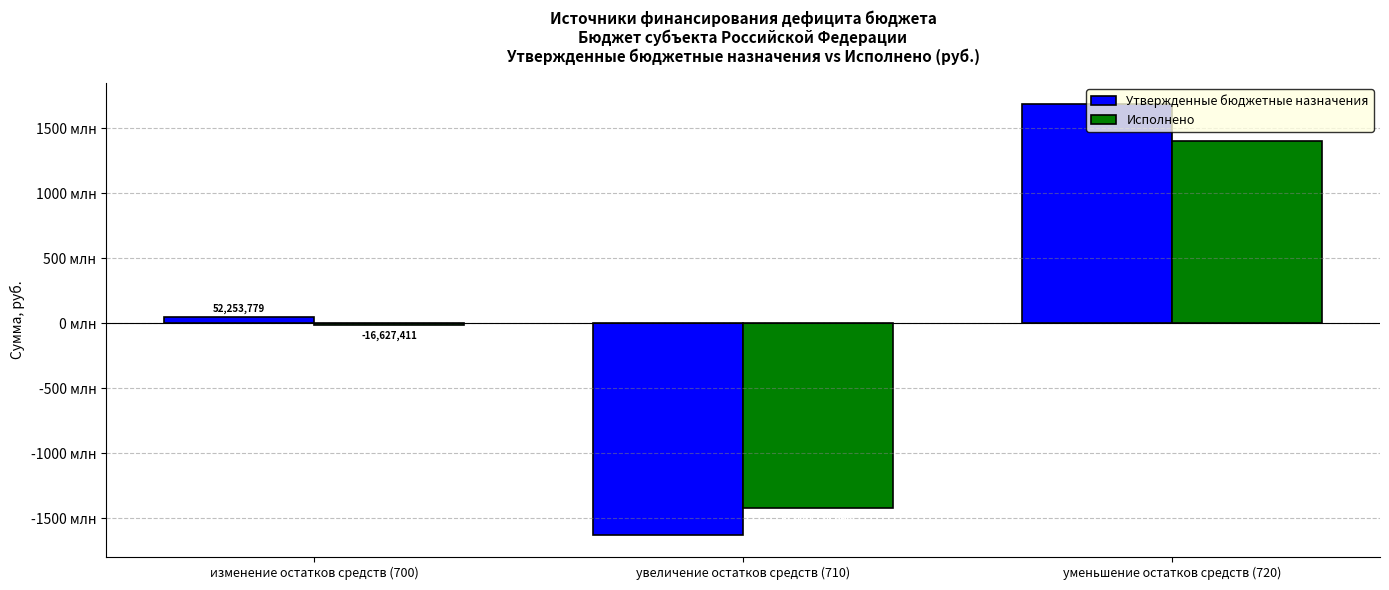

What is the label of the 2nd bar from the right?

увеличение остатков средств (710)